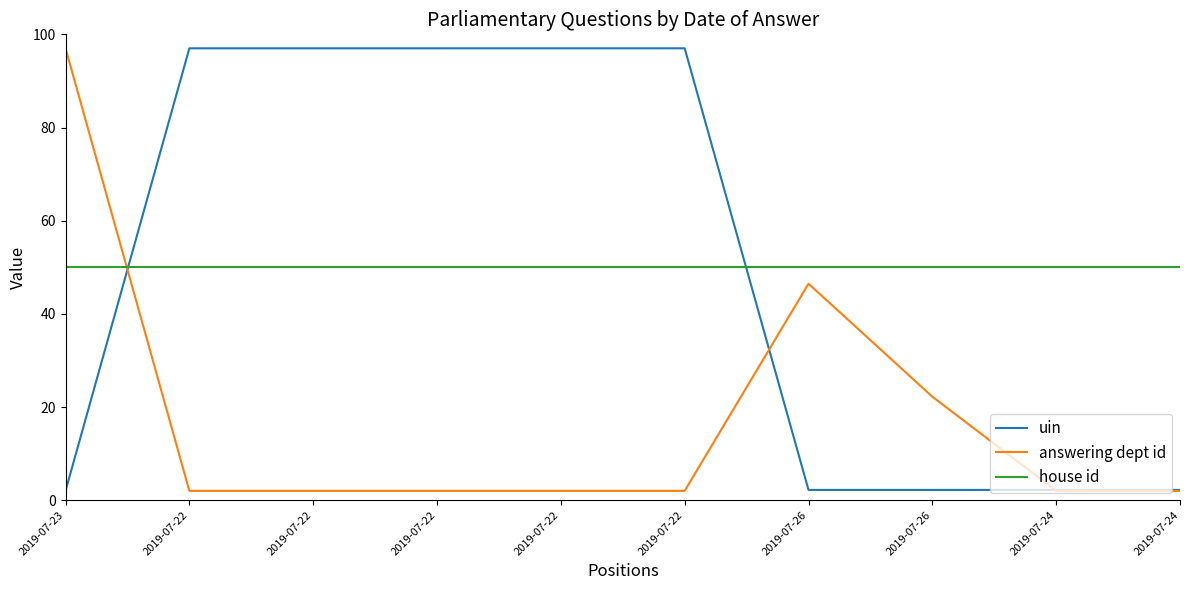

True or false: answering dept id has more than 1 points higher than both neighbors.

False